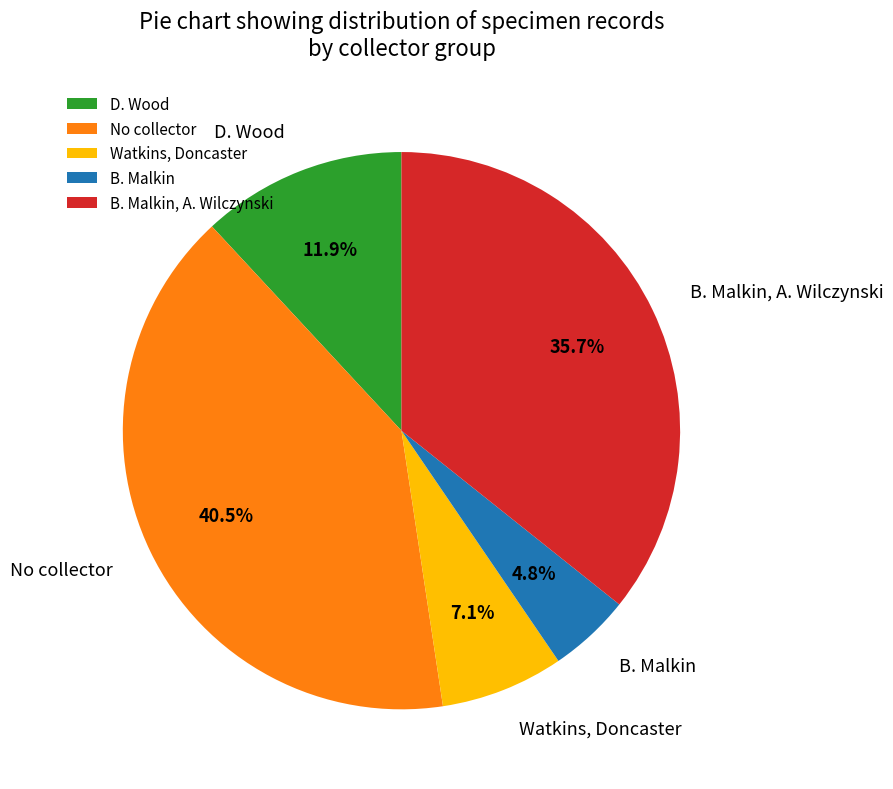

Does any single category account for the majority?

No